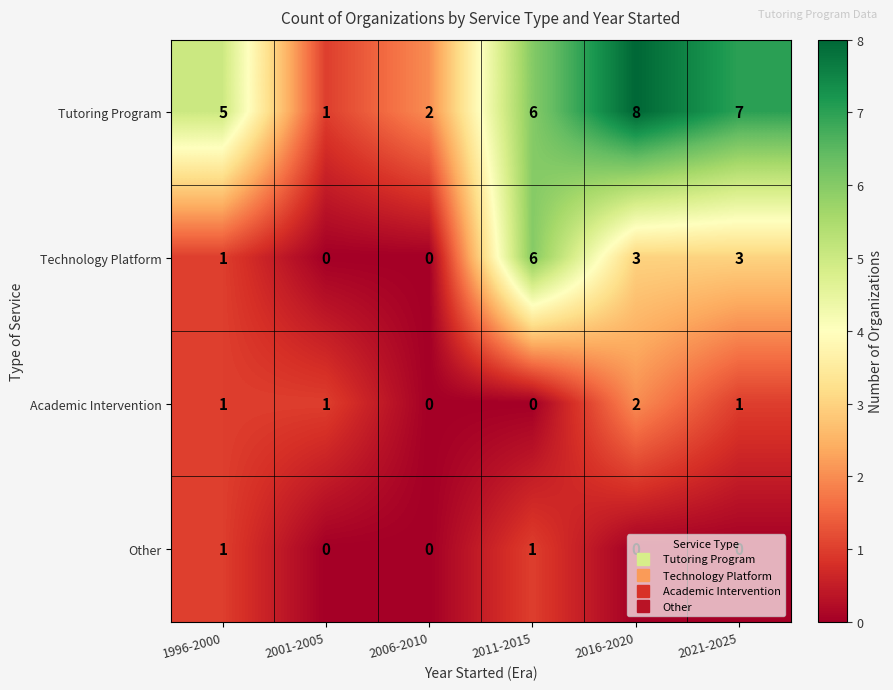

How many series are shown in this chart?

4